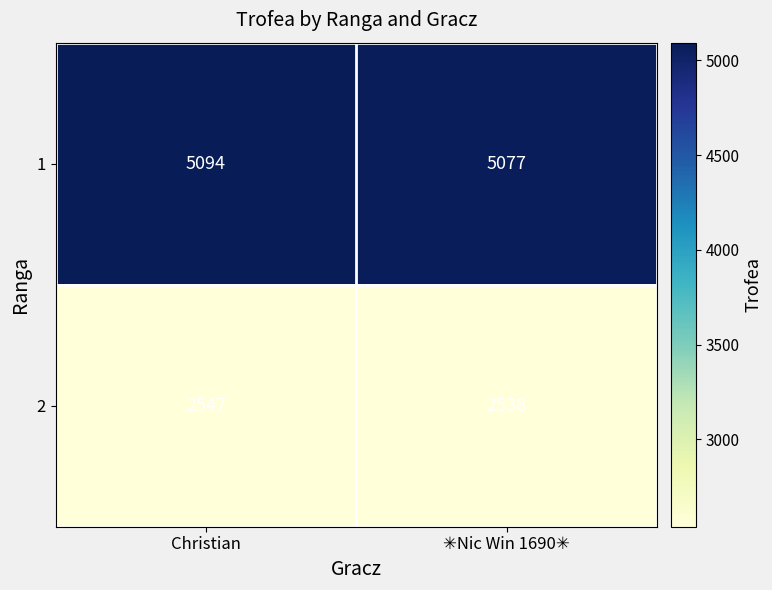

What is the difference between the maximum and minimum values in the 1 series?

17